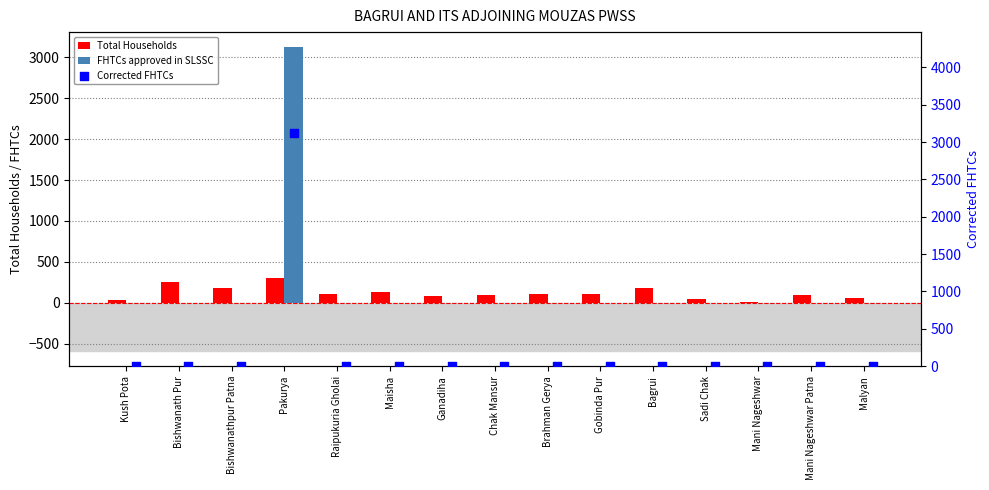

What is the total value across all series at Chak Mansur?

97